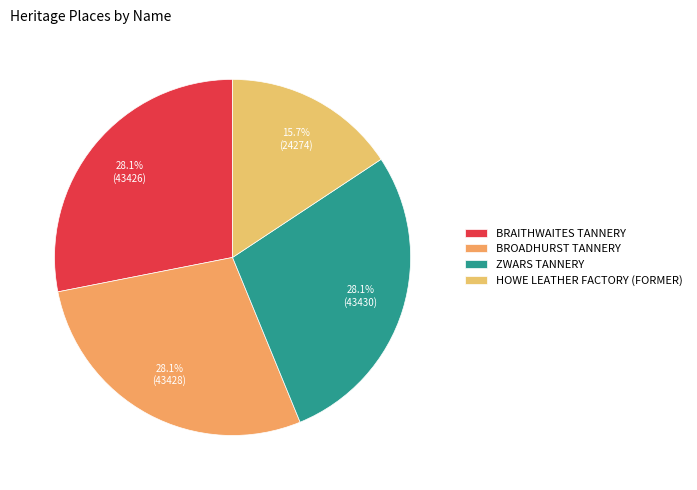

Which category has the biggest portion of the pie?

ZWARS TANNERY